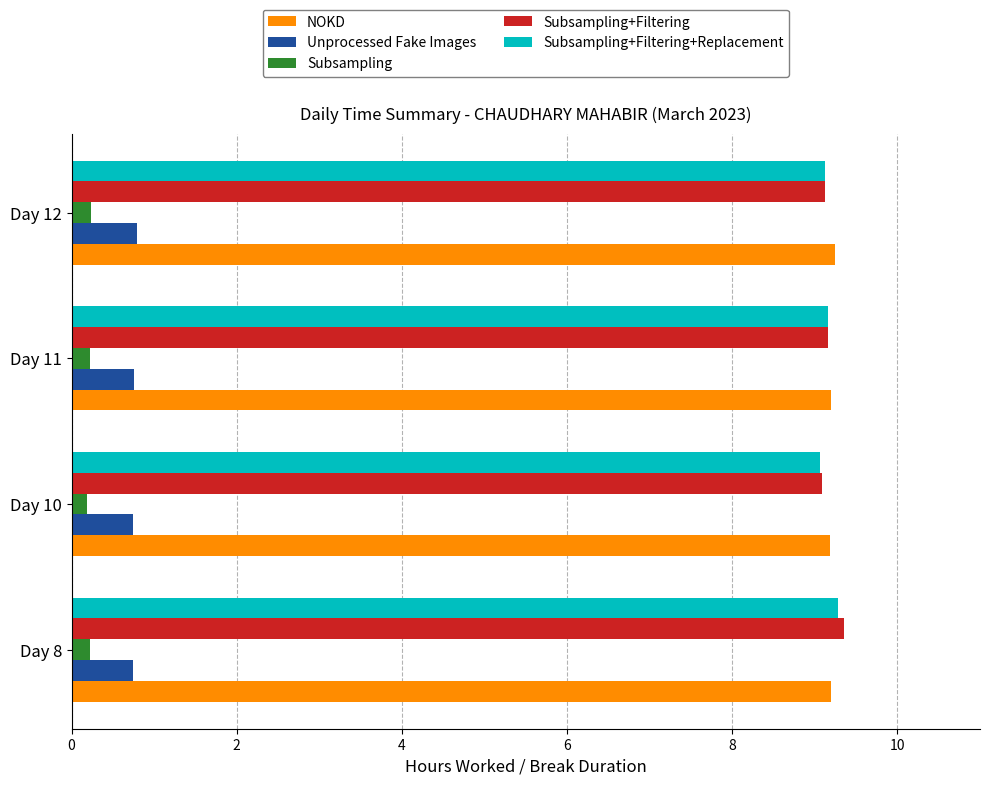

Is it true that Unprocessed Fake Images equals 0.8 at Day 12?

True